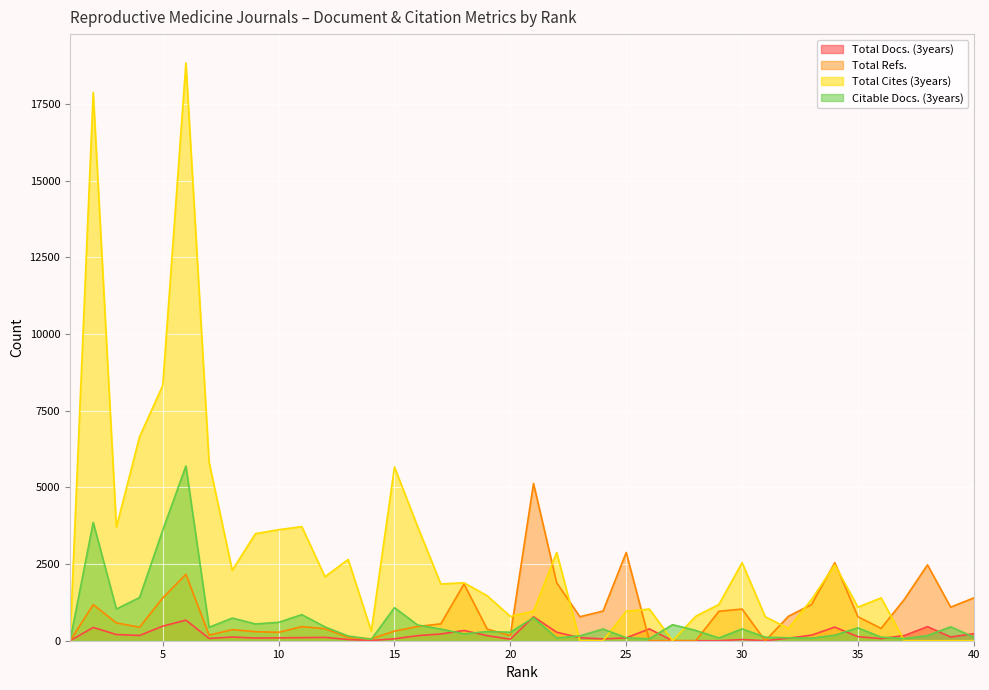

What is the greatest value displayed?

18831